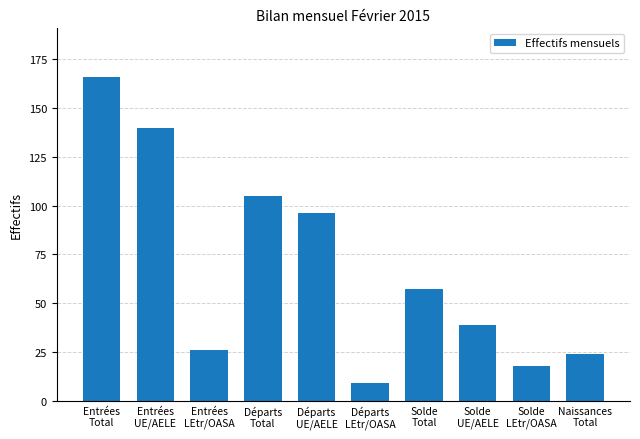

The chart shows a value of 140 at Entrées
UE/AELE. True or false?

True